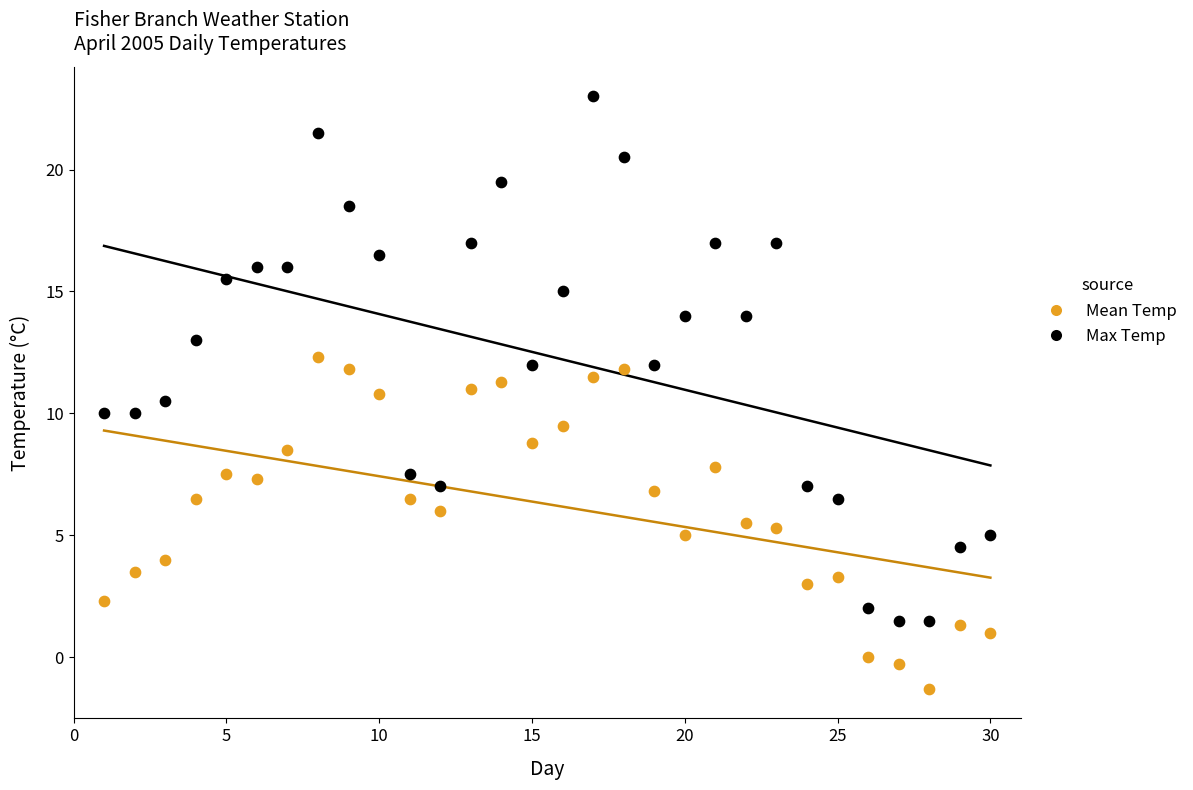

Across all data points, what is the range of Y values (max minus min)?

24.3